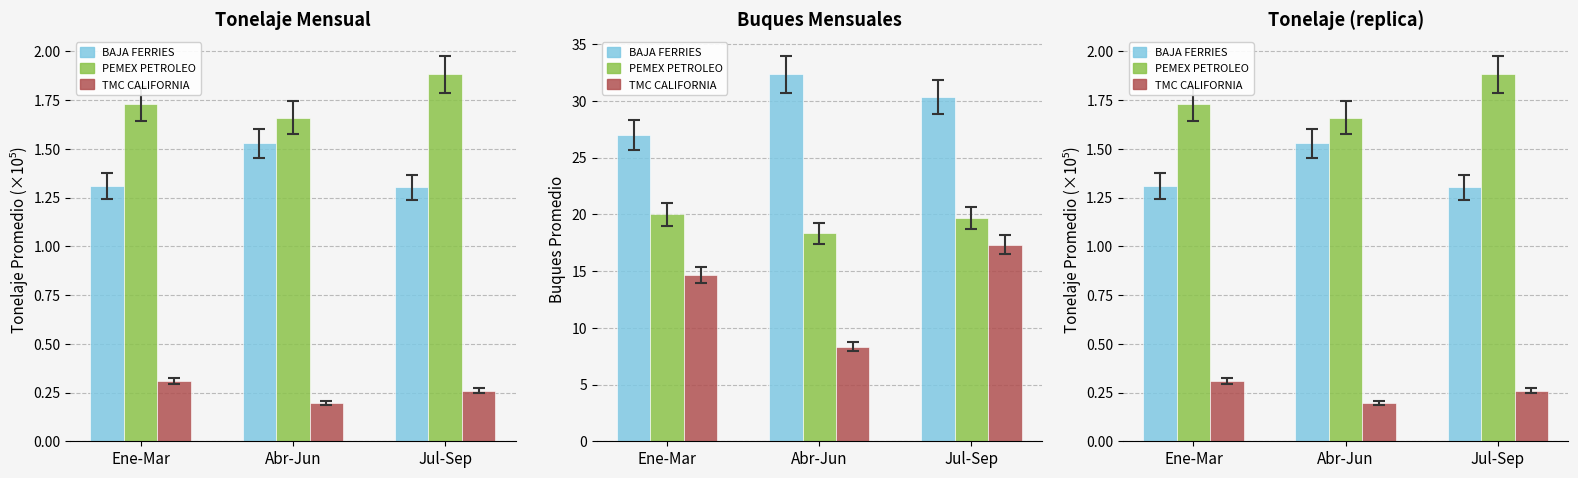

Are the bars horizontal?

No